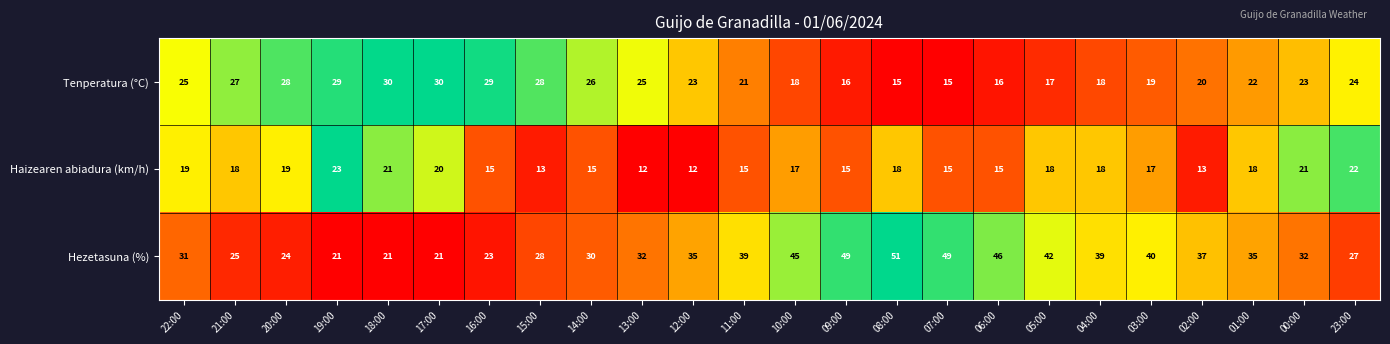

What is the sum of the Hezetasuna (%) values at 00:00 and 08:00?

83